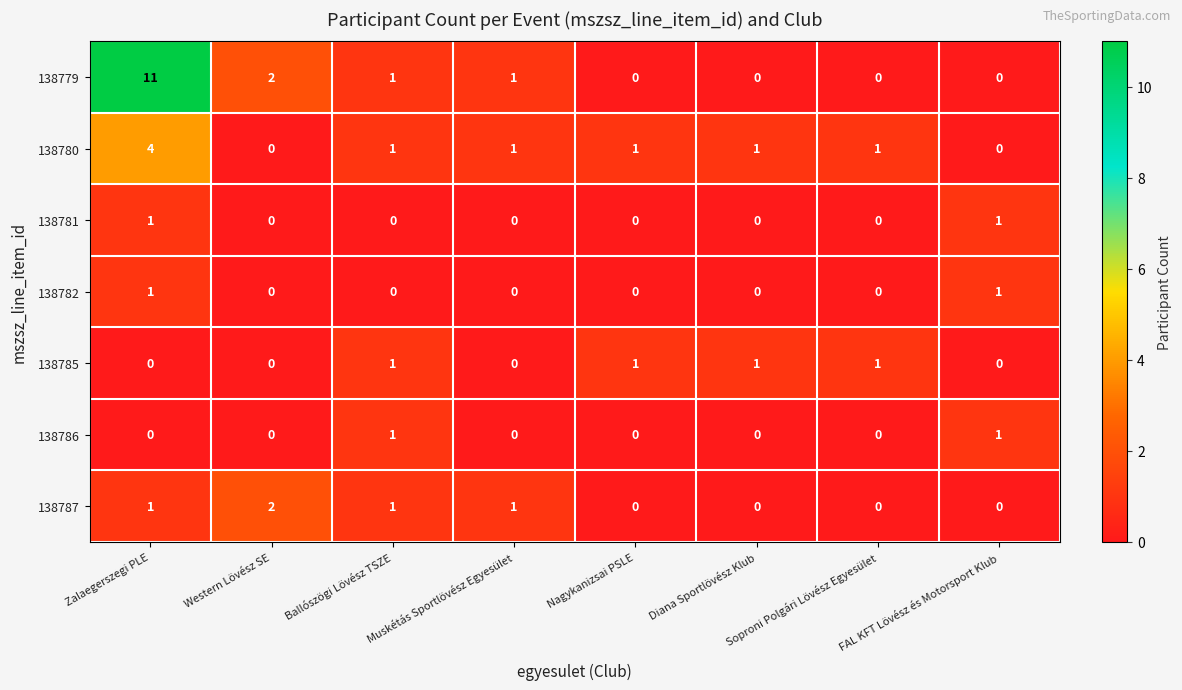

Which series has the widest spread of values?

138779